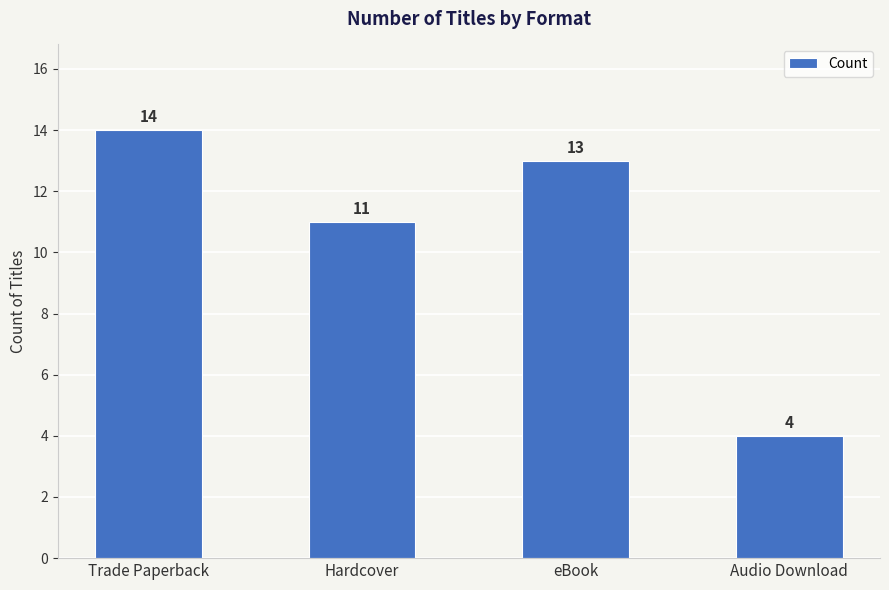

How many values are below 13?

2